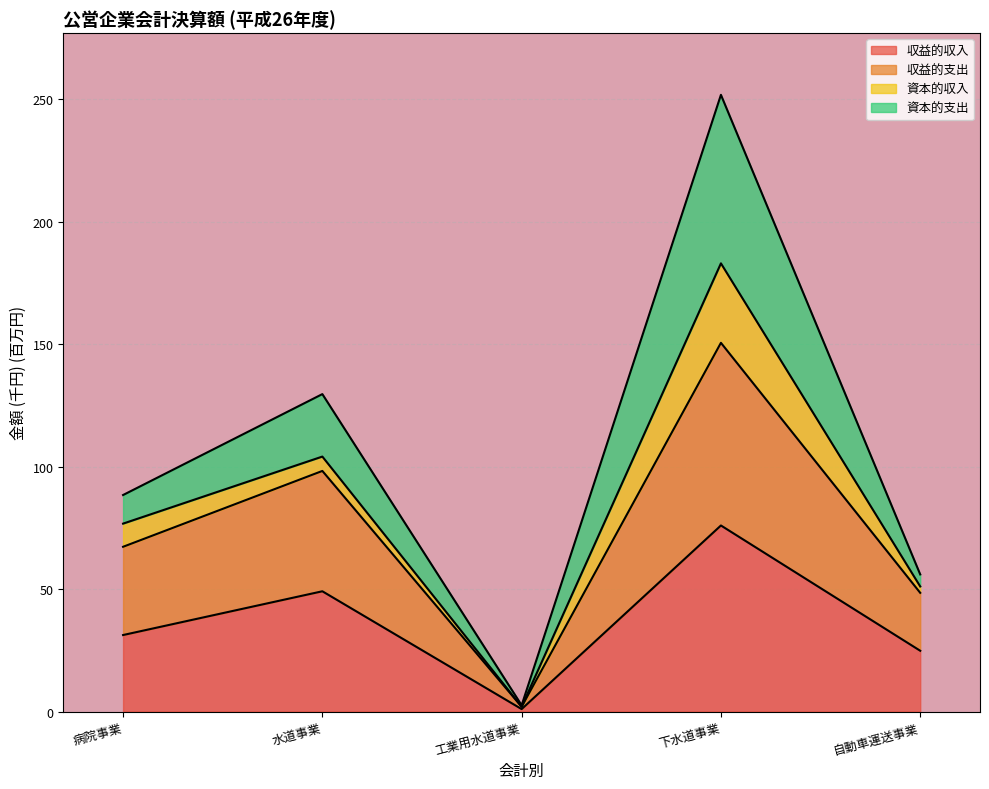

Where is 収益的支出 nearest to the value 76?

病院事業